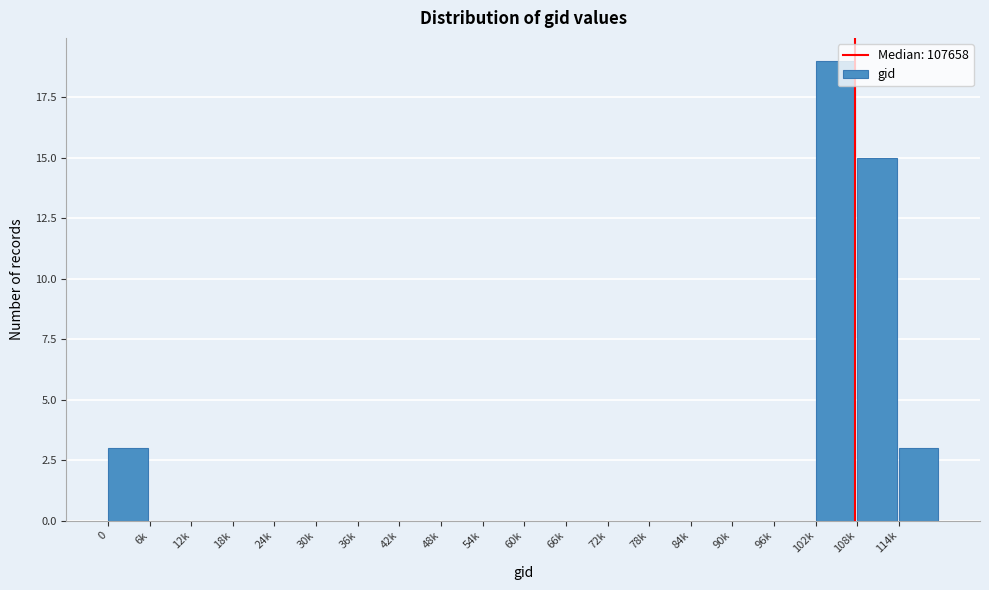

Reading left to right, extract all data points from this chart.

0=3	6k=0	12k=0	18k=0	24k=0	30k=0	36k=0	42k=0	48k=0	54k=0	60k=0	66k=0	72k=0	78k=0	84k=0	90k=0	96k=0	102k=19	108k=15	114k=3